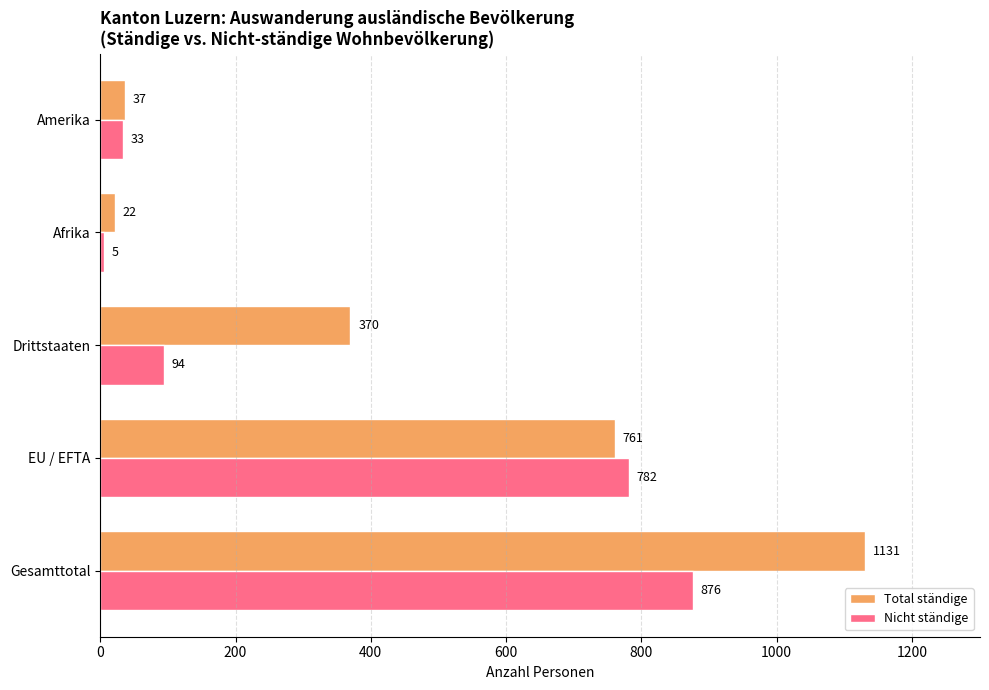

Rank the categories by Total ständige value from highest to lowest.

Gesamttotal, EU / EFTA, Drittstaaten, Amerika, Afrika